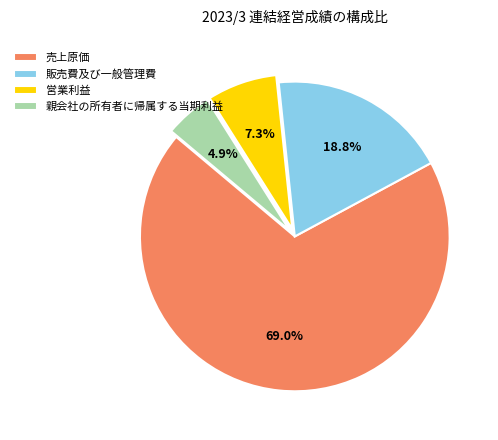

True or false: 売上原価 accounts for 69% of the total.

True